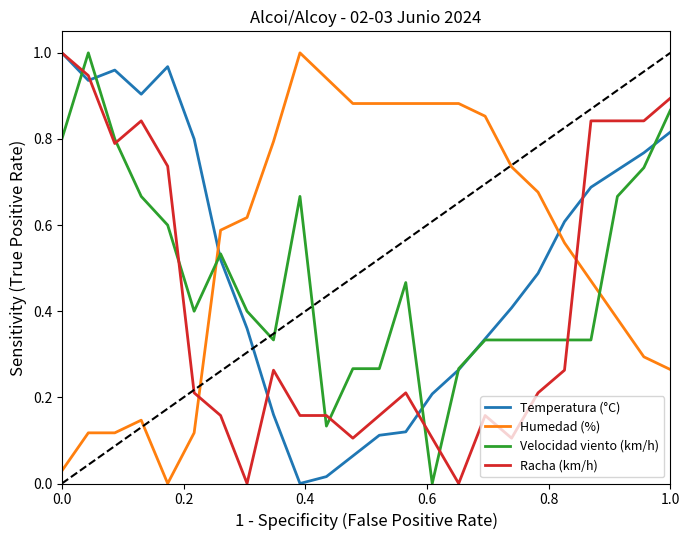

Rank the series by their average value, from highest to lowest.

Humedad (%), Temperatura (°C), Velocidad viento (km/h), Racha (km/h)